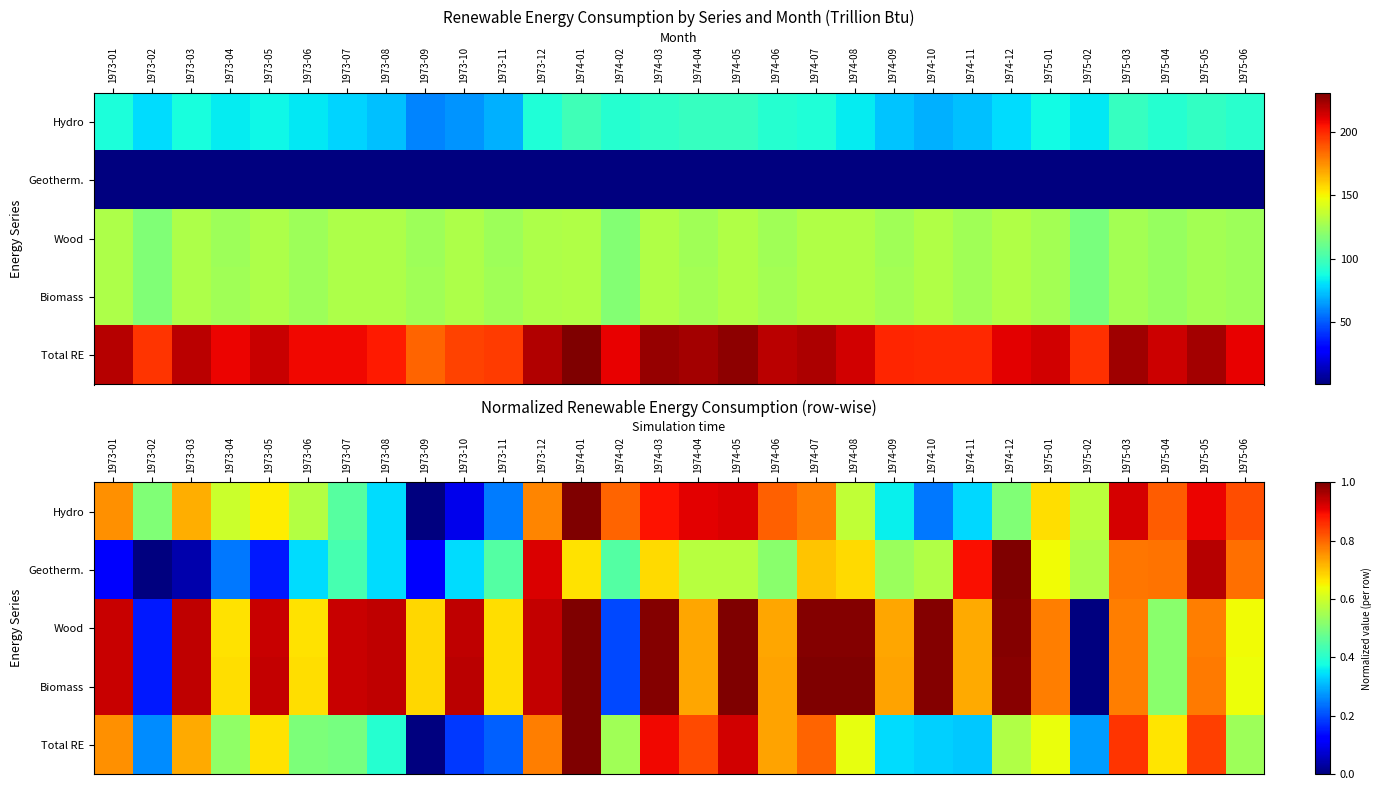

What is the difference between the maximum and second lowest values in the Hydro series?

0.9